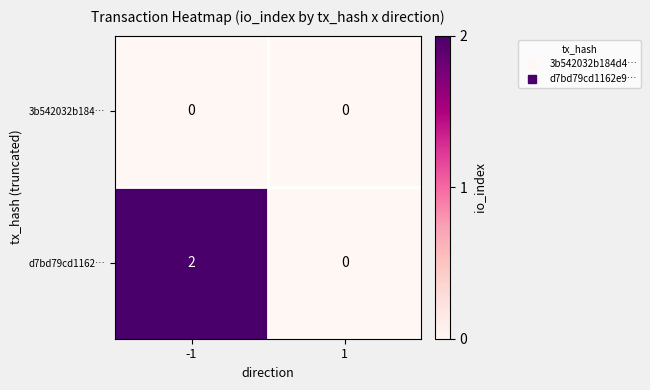

Rank the series by their average value, from lowest to highest.

3b542032b184…, d7bd79cd1162…